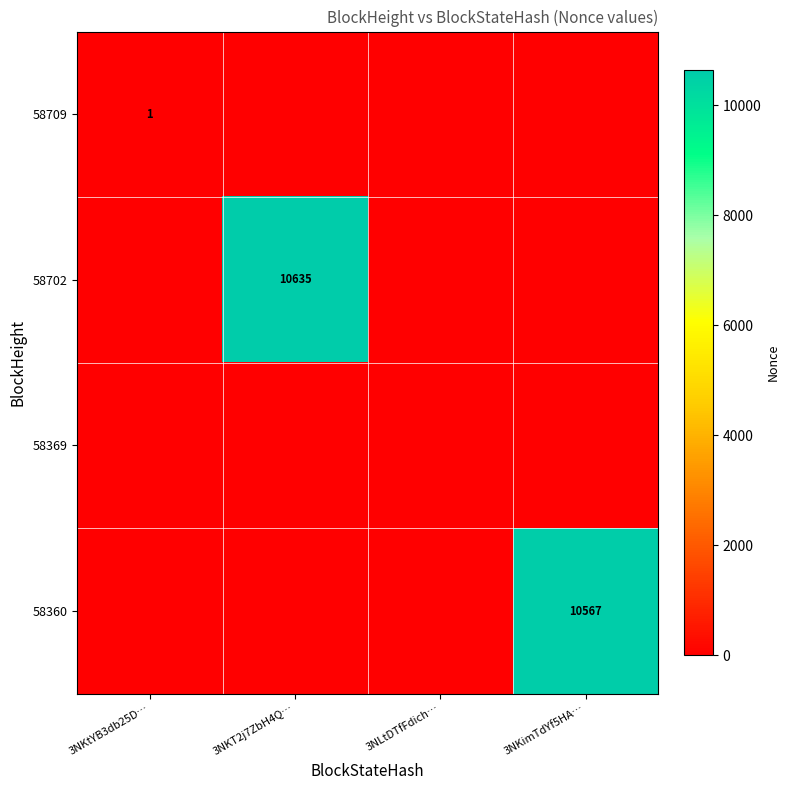

What is the difference between the highest and lowest values at 3NKT2j7ZbH4Q…?

10635